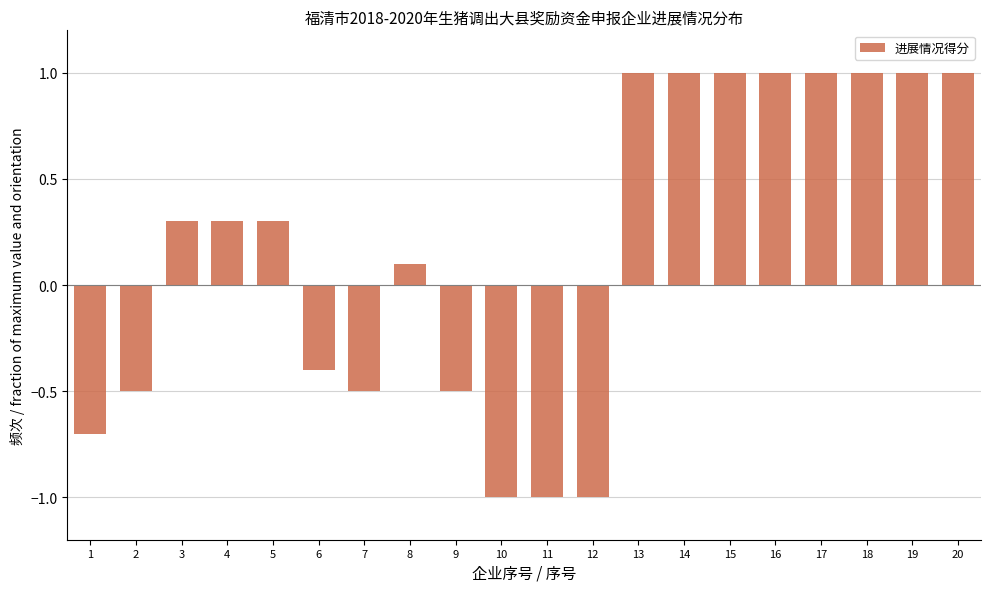

Reading left to right, what are all the values shown in this chart?

1=-0.7	2=-0.5	3=0.3	4=0.3	5=0.3	6=-0.4	7=-0.5	8=0.1	9=-0.5	10=-1.0	11=-1.0	12=-1.0	13=1.0	14=1.0	15=1.0	16=1.0	17=1.0	18=1.0	19=1.0	20=1.0